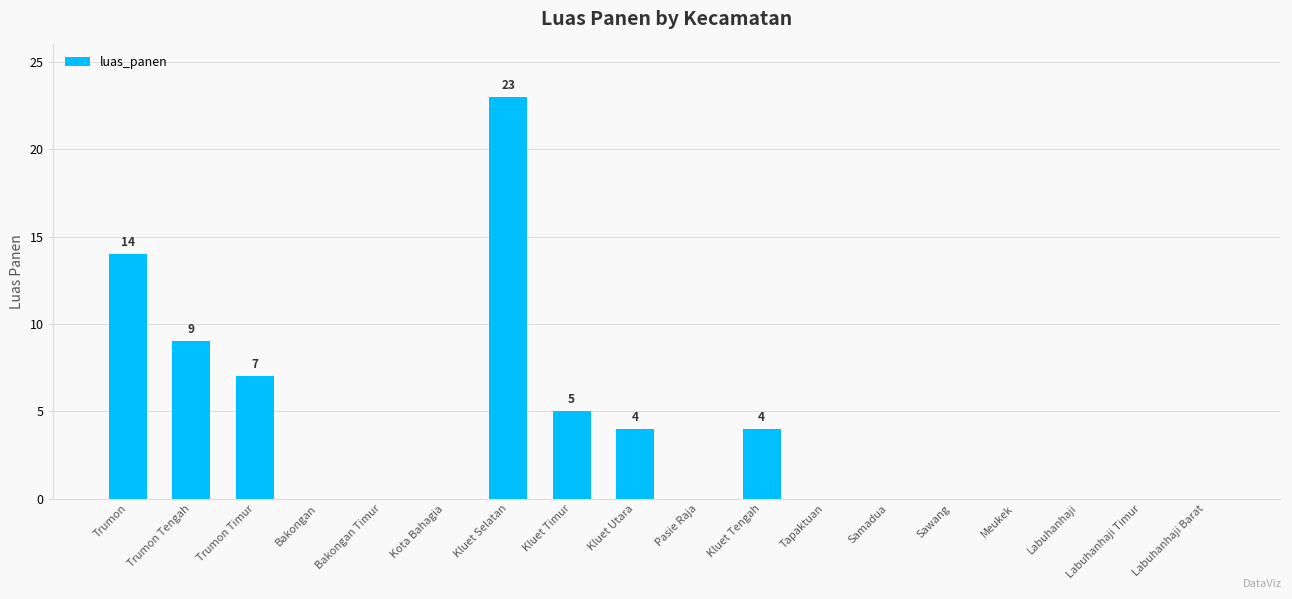

Count the number of data series in this chart.

1